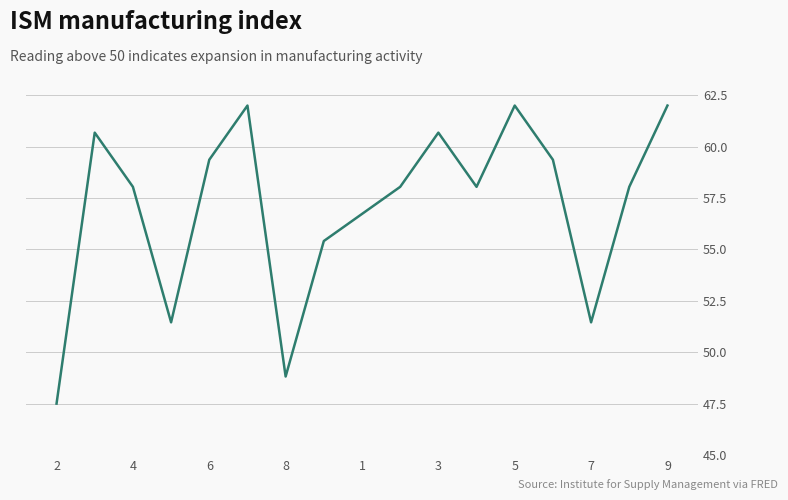

What is the difference between the second highest and minimum values?

14.5